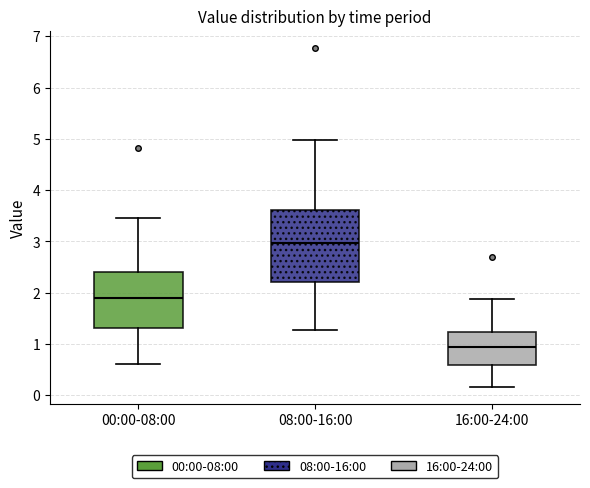

Reading left to right, read every box against the y-axis: the position of its median line, the range the box covers, and the ends of its whiskers. The values are not printed on the chart, so give them approximately, as read against the axis.

00:00-08:00: median 1.9, box 1.3 to 2.4, whiskers 0.6 to 3.5
08:00-16:00: median 3.0, box 2.2 to 3.6, whiskers 1.3 to 5.0
16:00-24:00: median 0.9, box 0.6 to 1.2, whiskers 0.2 to 1.9